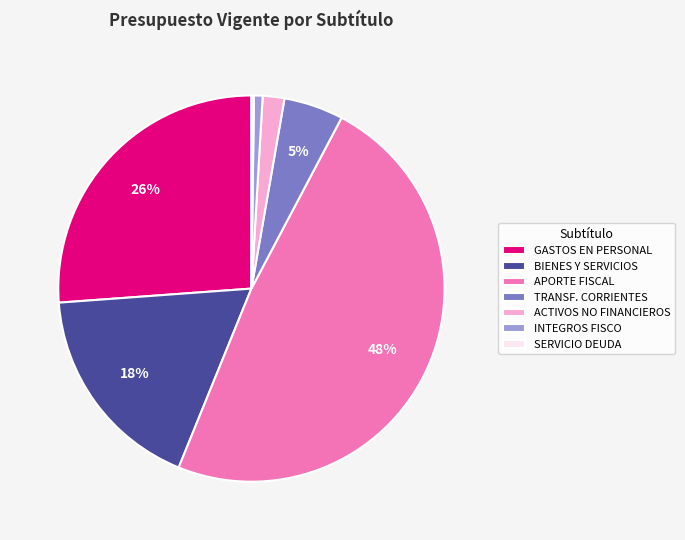

Combined, do GASTOS EN PERSONAL and APORTE FISCAL account for over 50%?

Yes